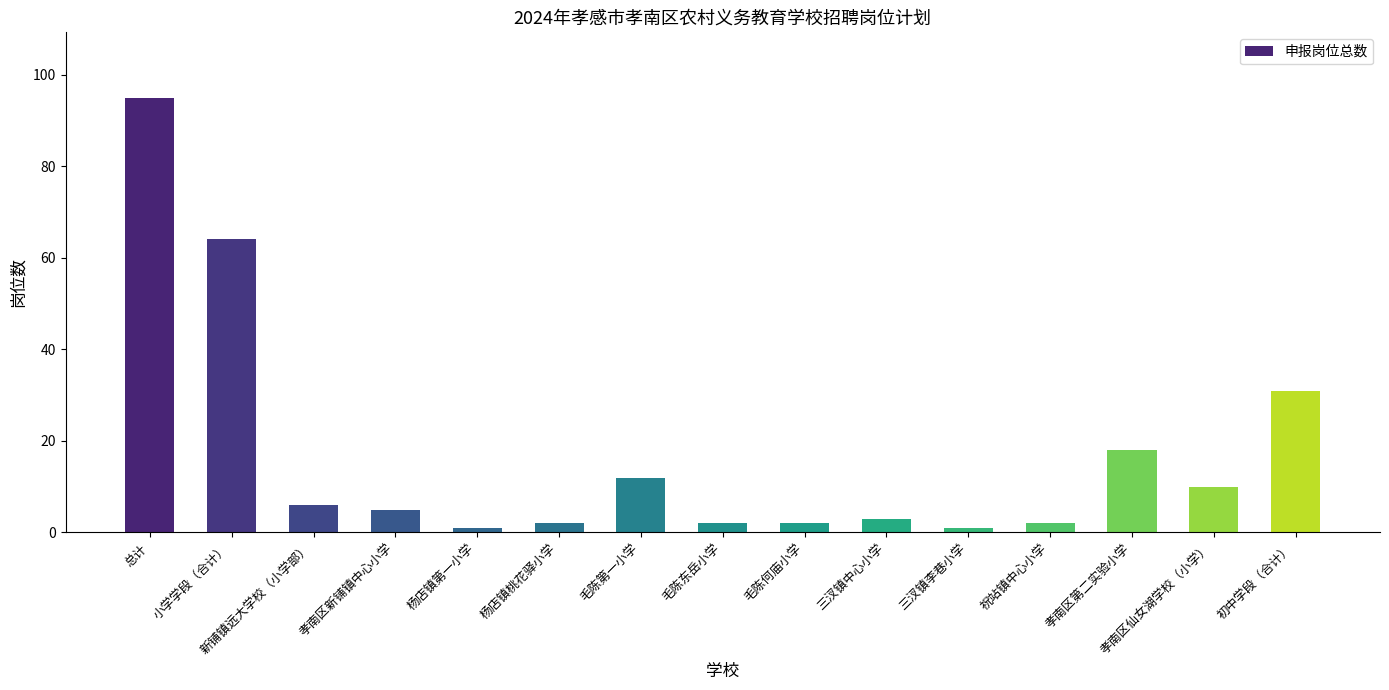

The chart shows a value of 6 at 毛陈第一小学. True or false?

False